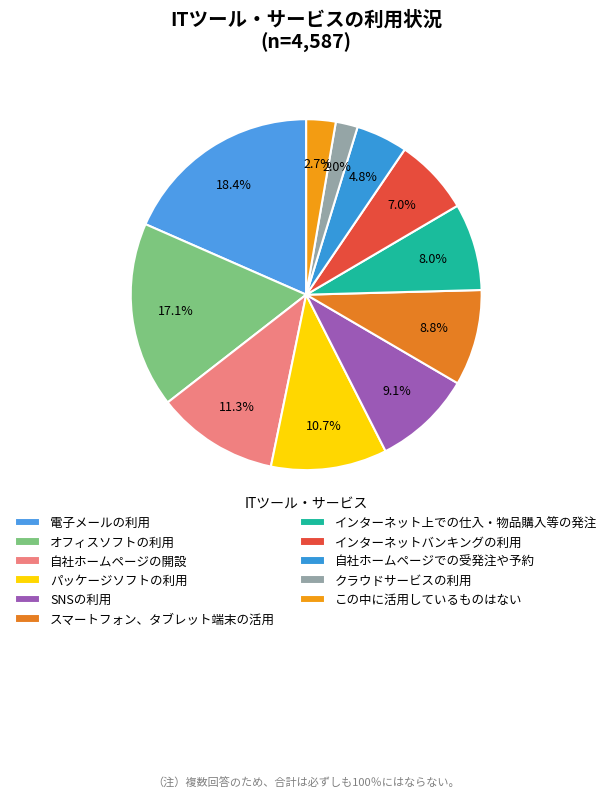

How many slices are in this pie chart?

11